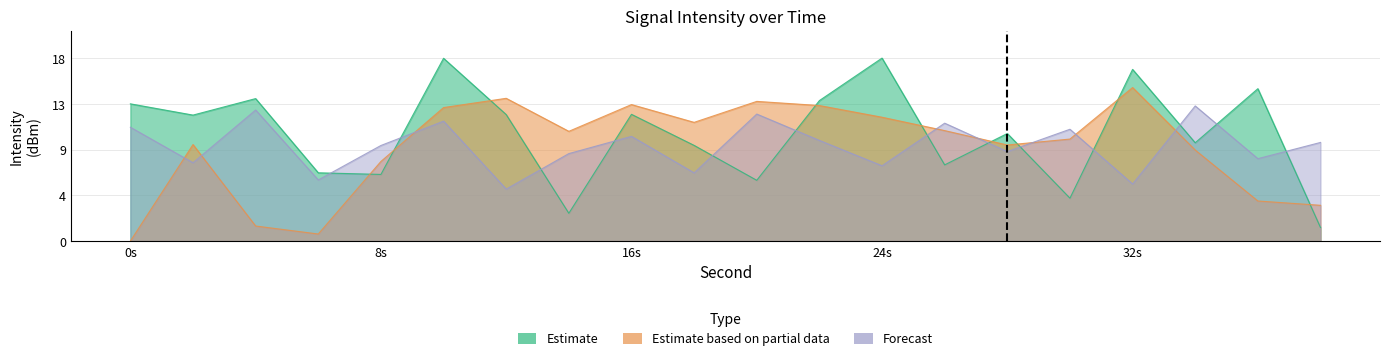

Which series changed the most between 12 and 20?

Forecast